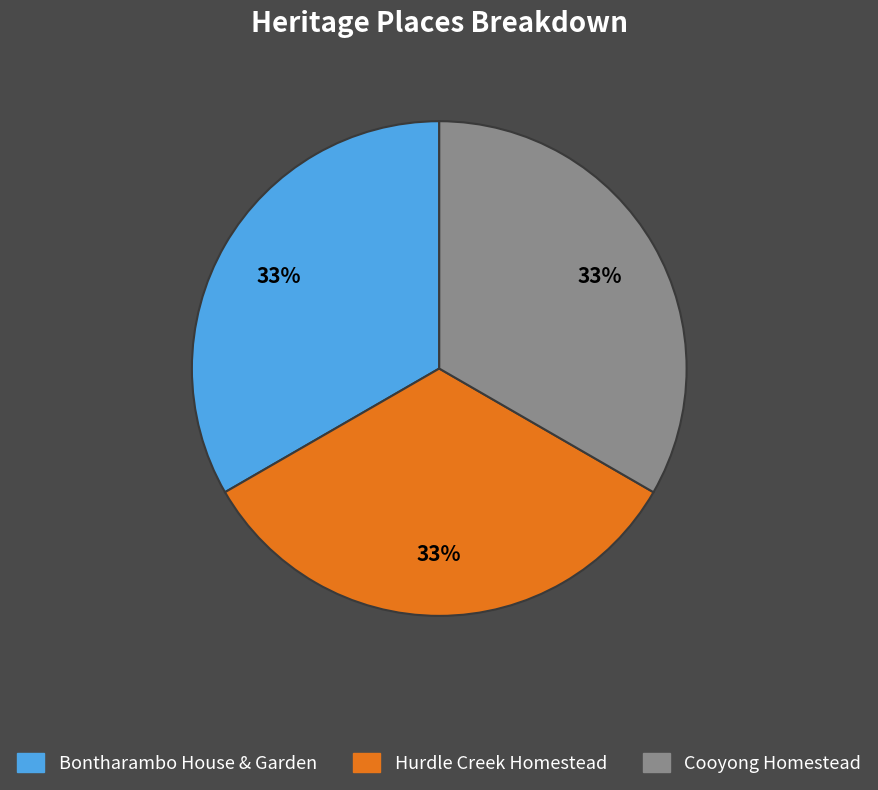

What percentage is the Cooyong Homestead slice, to the nearest percent?

33%